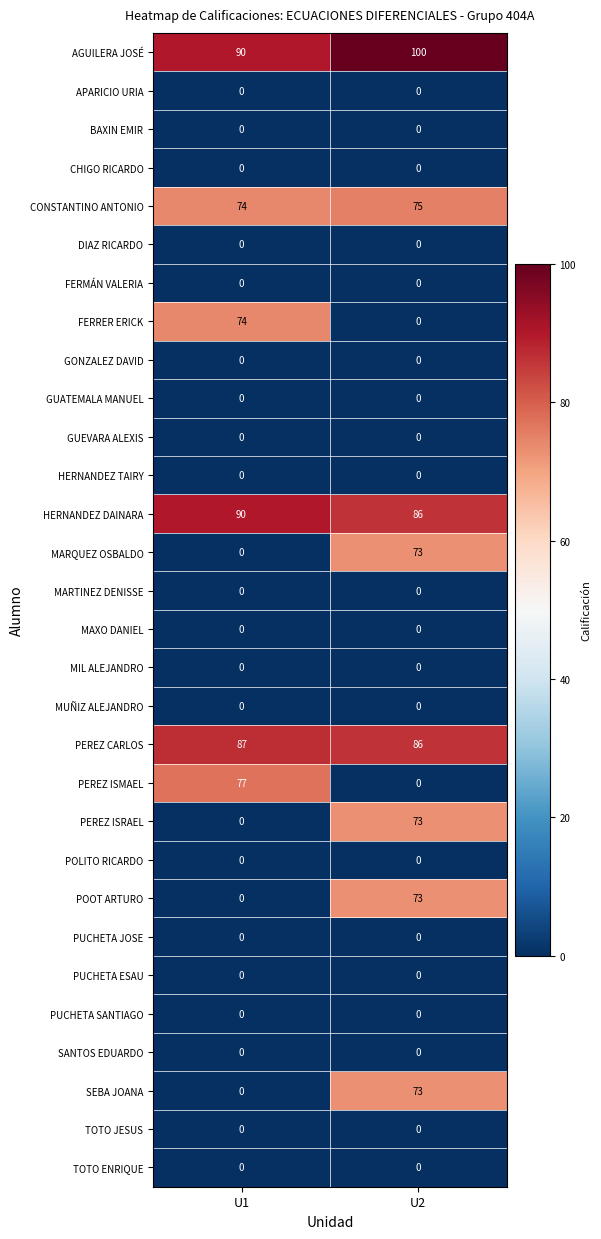

Is it true that AGUILERA JOSÉ equals 33 at U1?

False